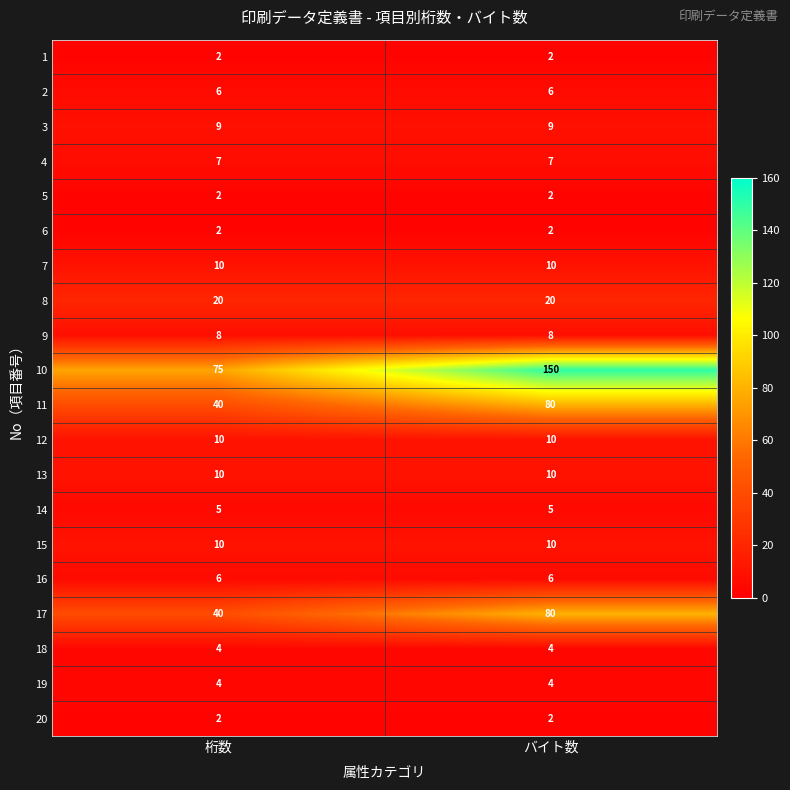

What is the minimum value for 11?

40